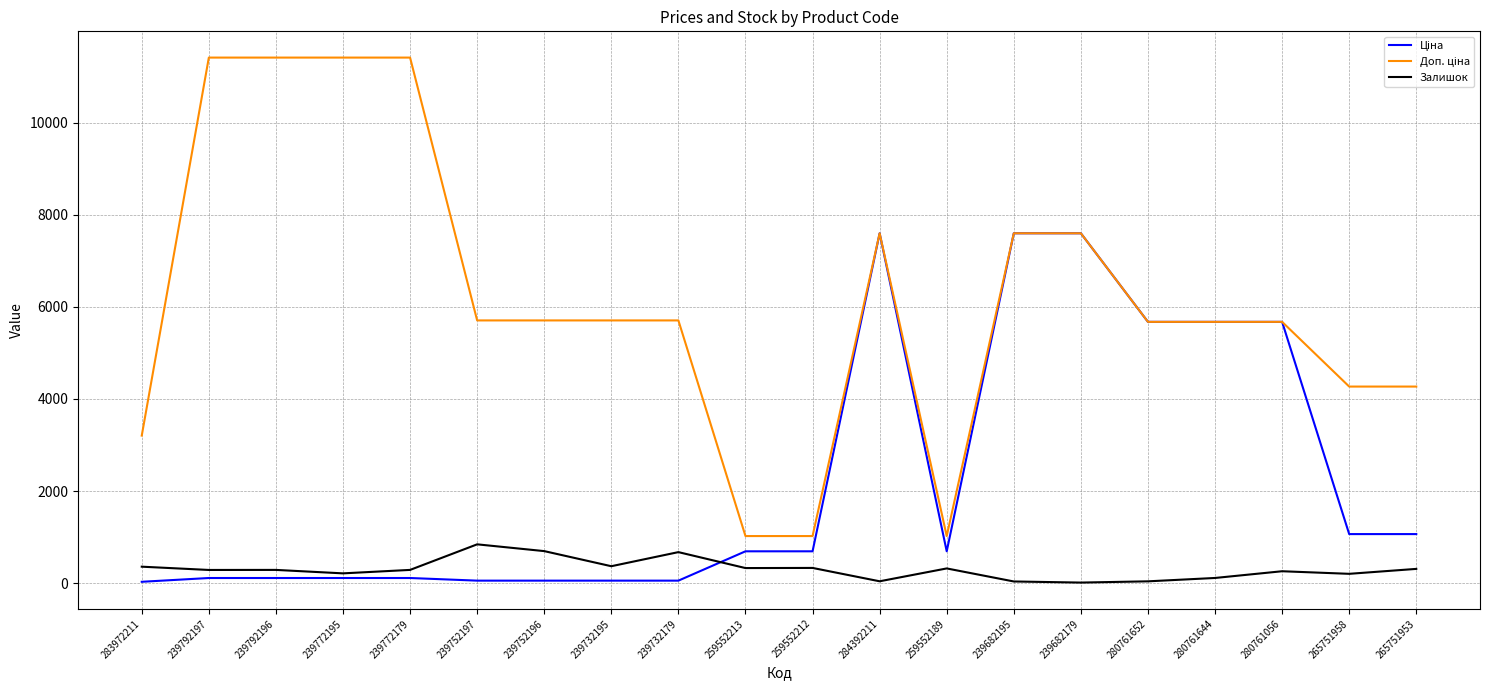

How many categories are shown in the chart?

20